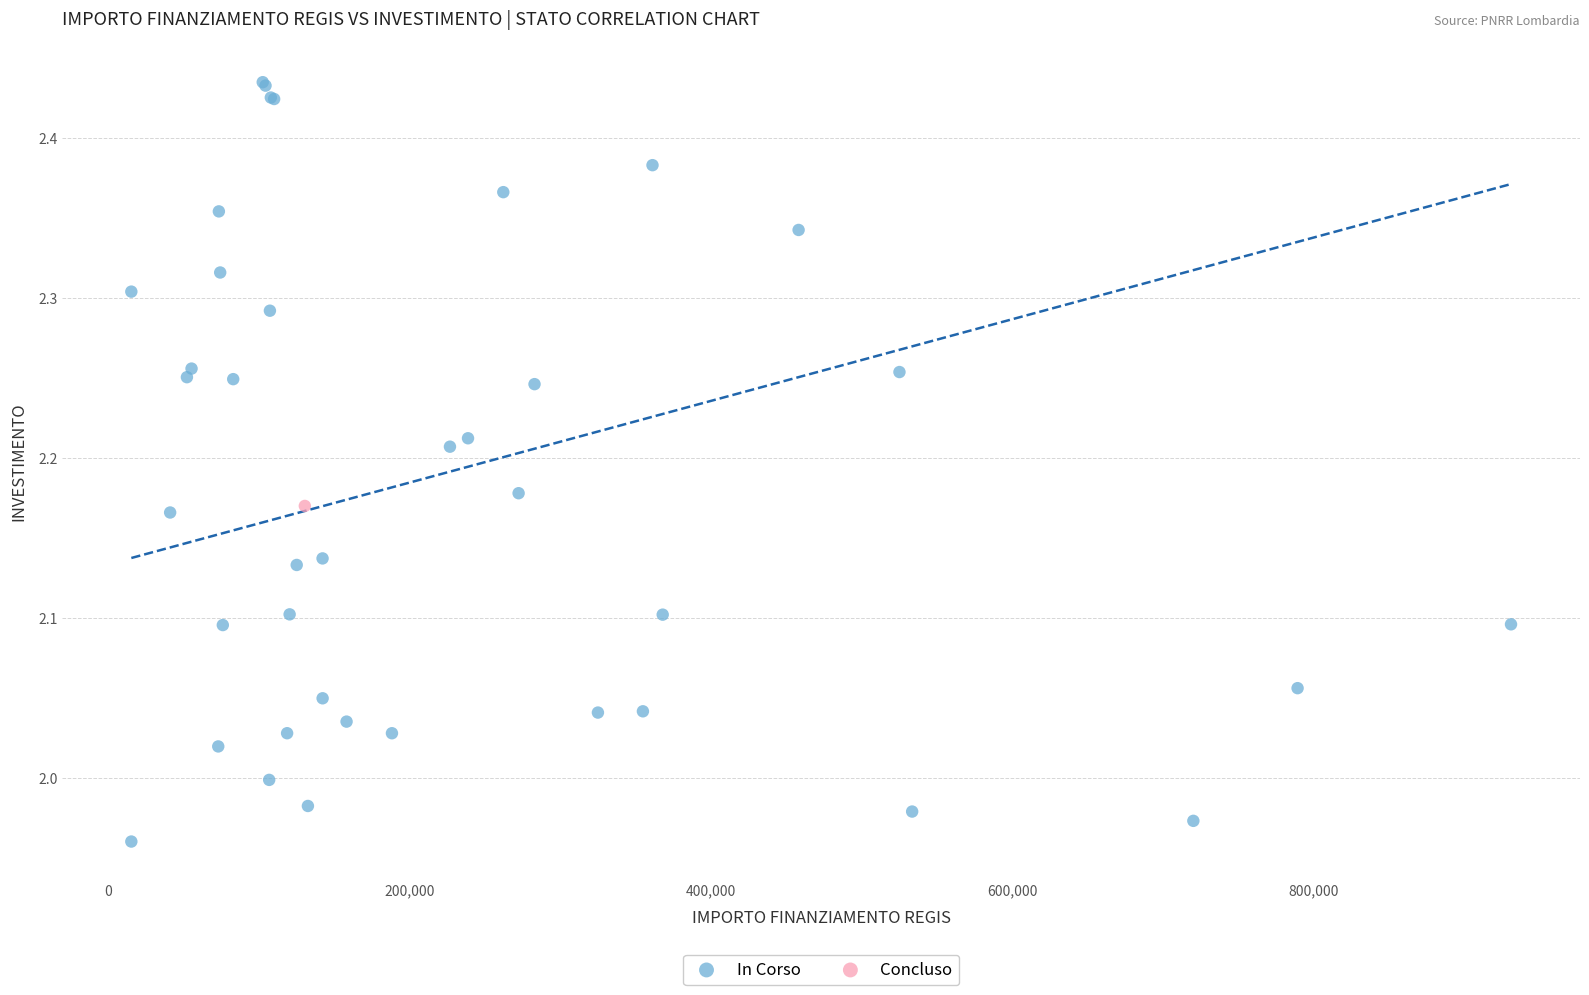

What are all the series names shown in the legend?

In Corso, Concluso